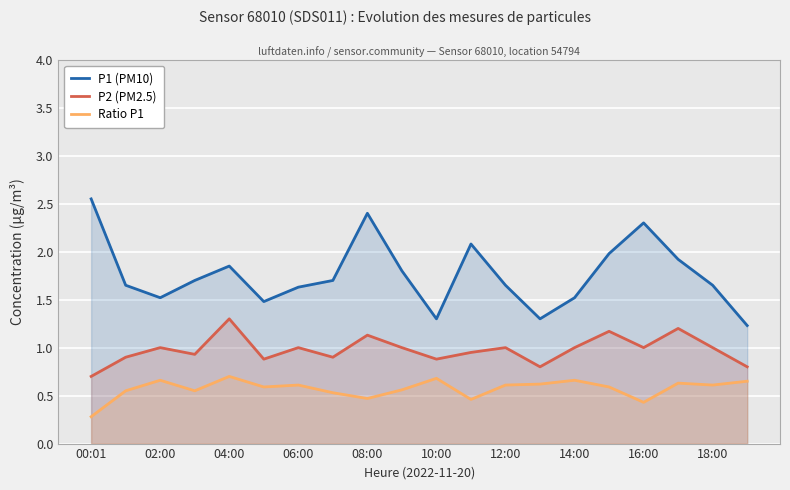

Where is the first local maximum for P1 (PM10)?

04:00